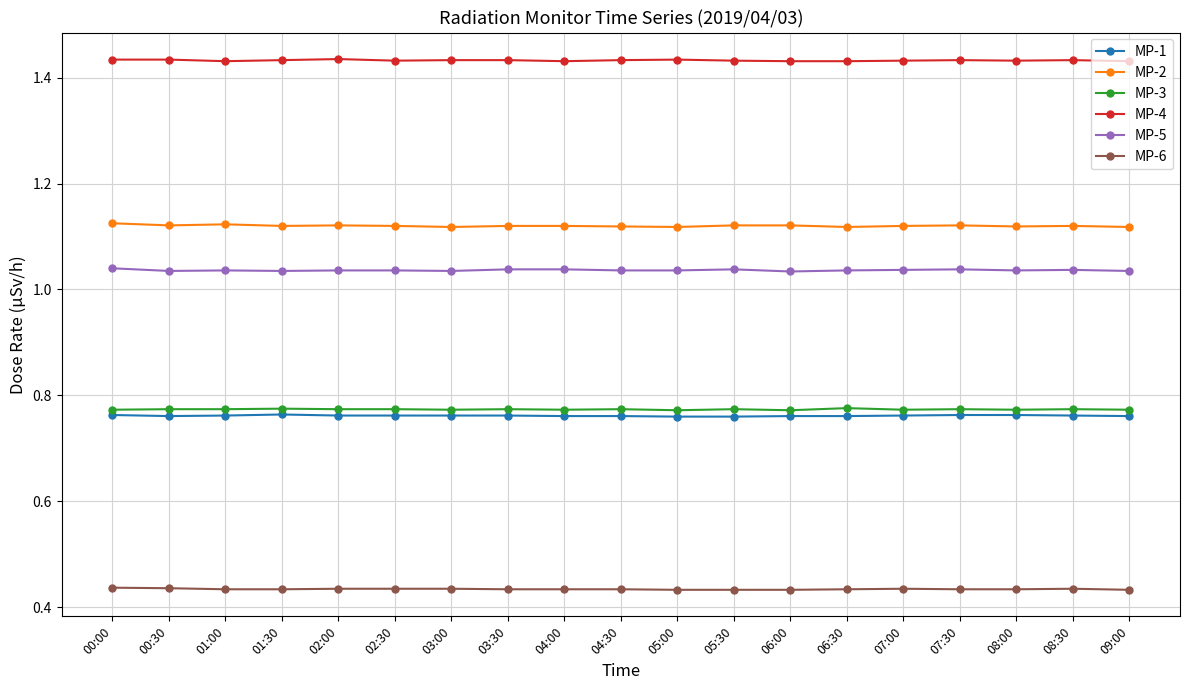

List the series in order of their peak value, highest first.

MP-4, MP-2, MP-5, MP-3, MP-1, MP-6